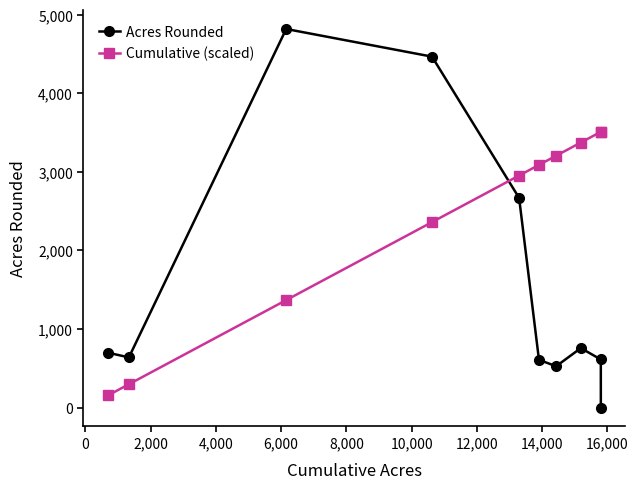

How many times do Cumulative (scaled) and Acres Rounded cross each other?

1